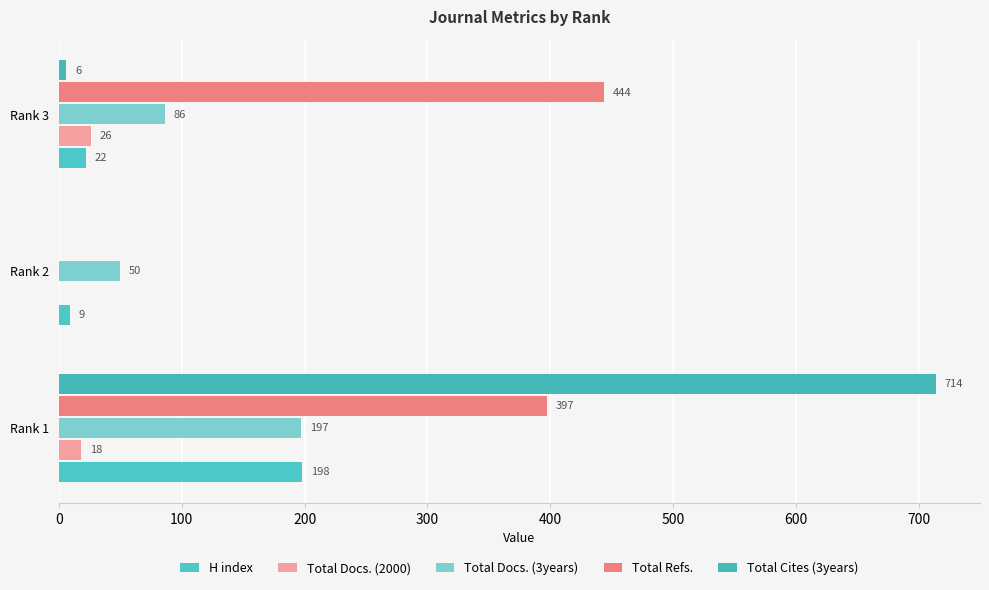

How many data points does each series have?

3